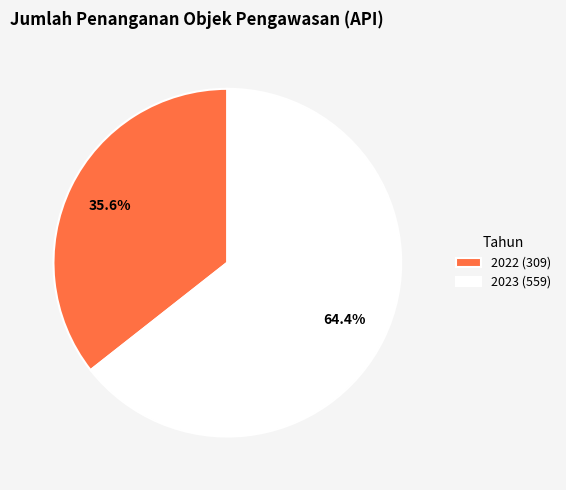

What percentage do 2023 (559) and 2022 (309) together represent?

100.0%